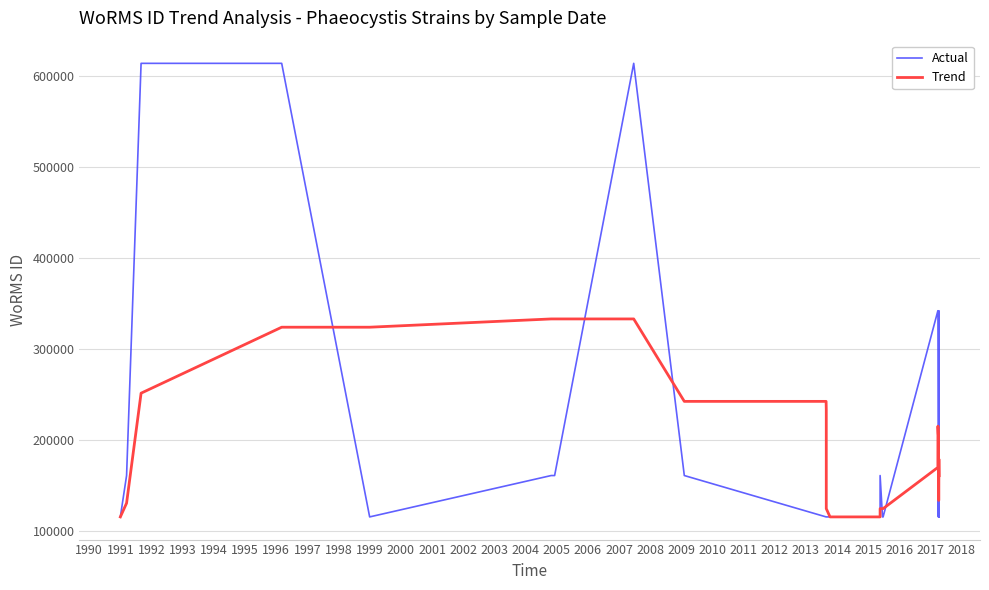

Is this an area chart (filled region under the line)?

No